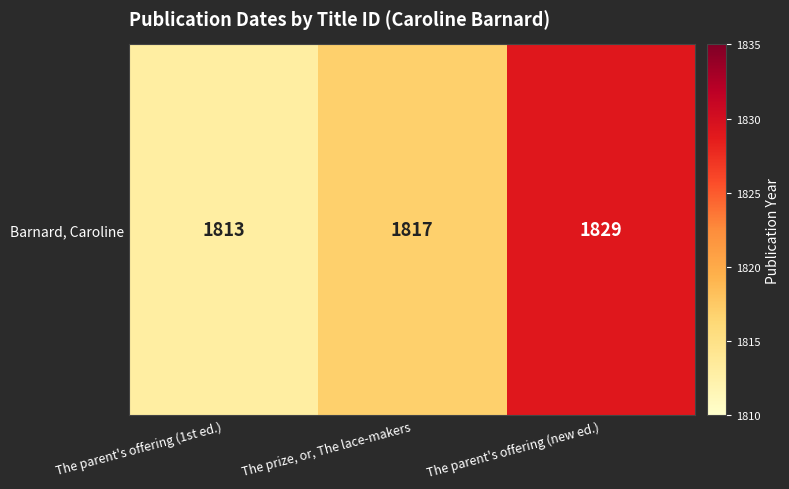

The value at The prize, or, The lace-makers is 1172. True or false?

False